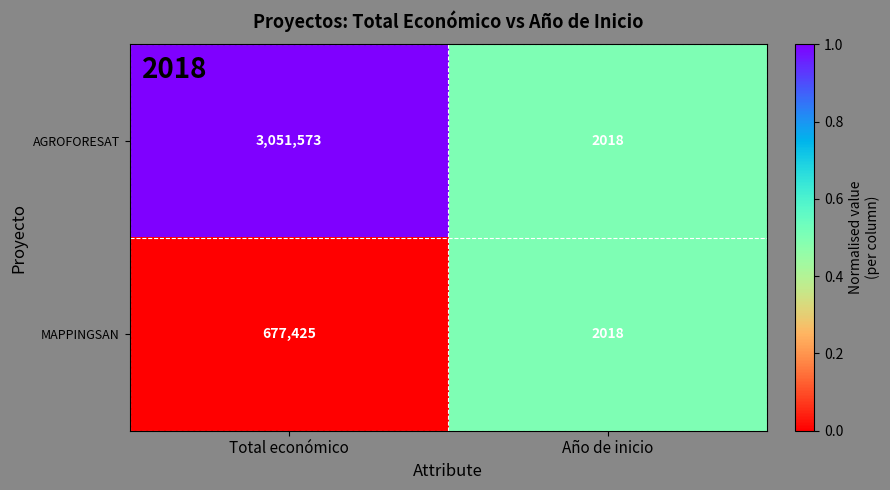

Is it true that AGROFORESAT equals 3051573 at Total económico?

True